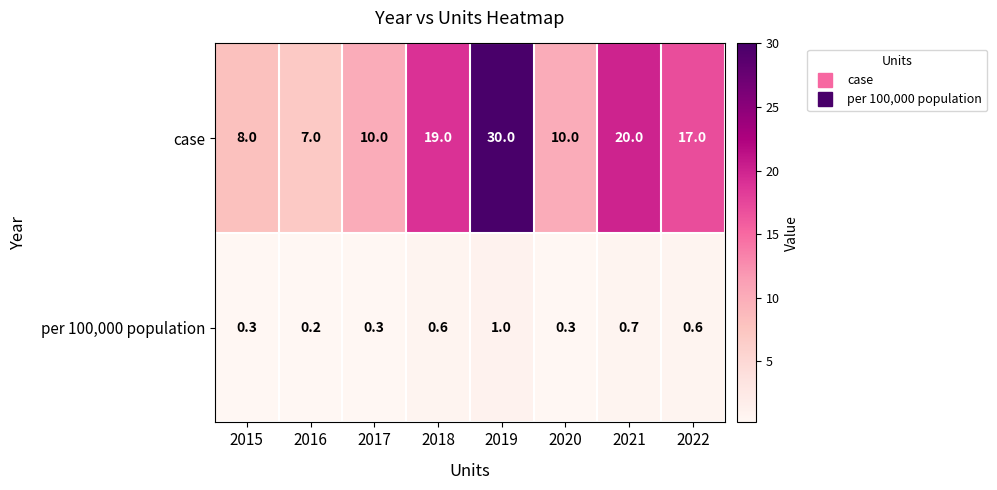

Rank the series at 2021 from highest to lowest value.

case, per 100,000 population